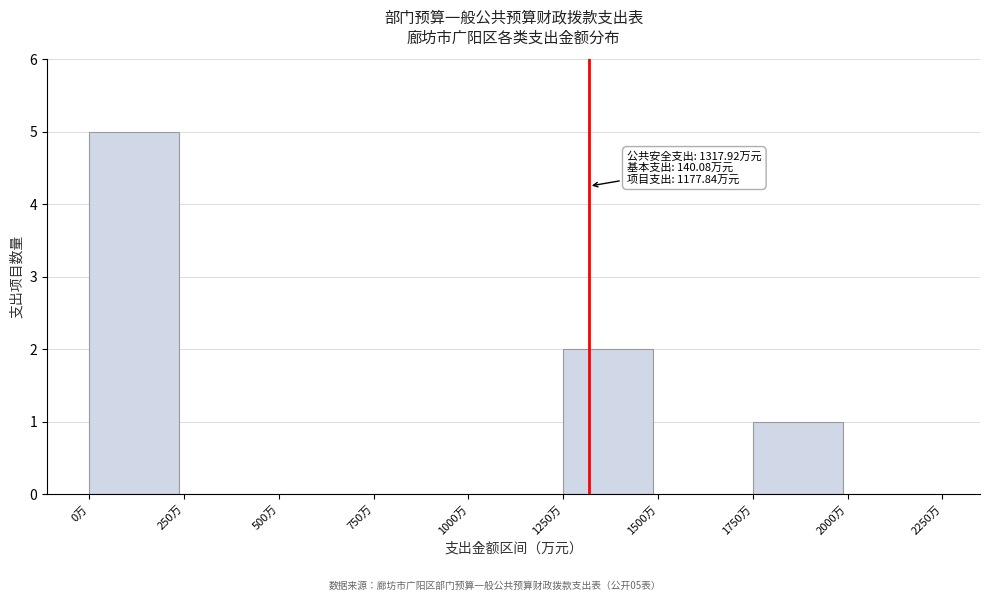

Which range on the x-axis has the tallest bar?

0 to 250